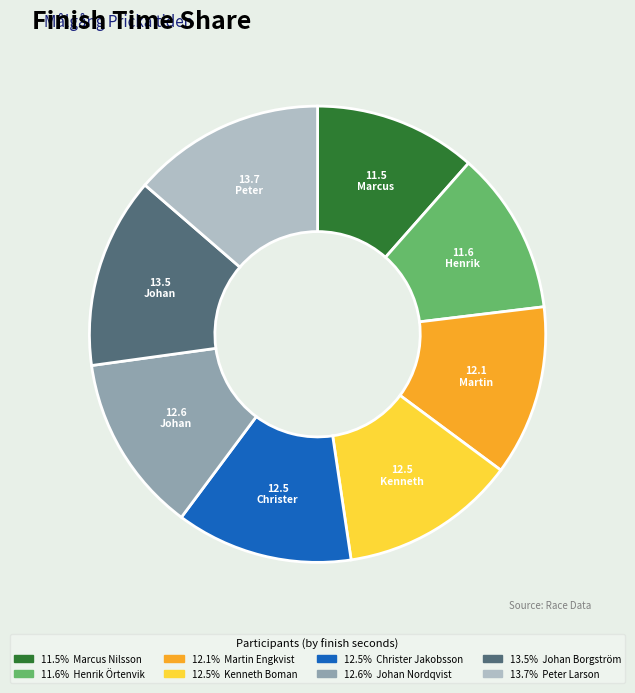

Is there a majority slice in this chart?

No